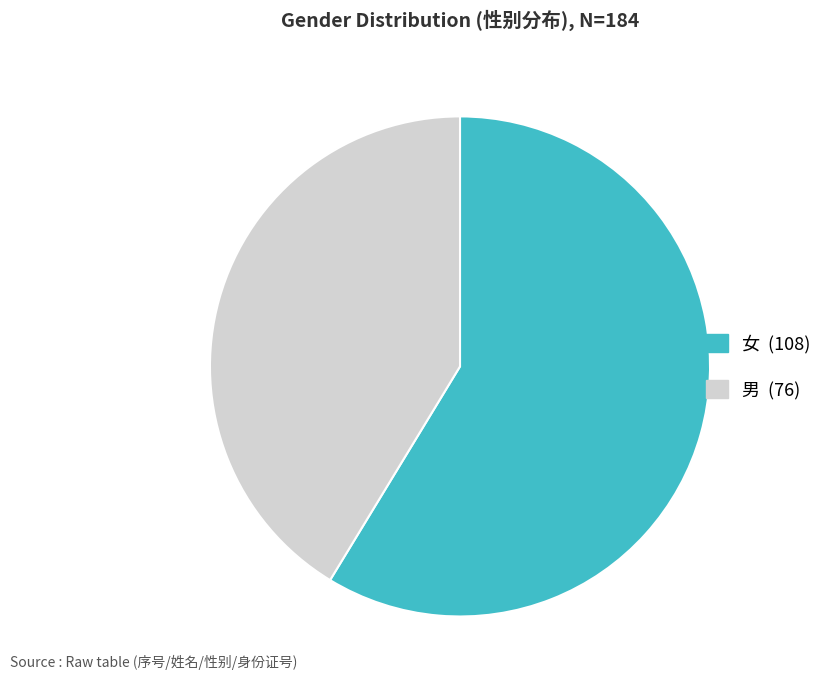

Approximately how many times larger is the value at 男 compared to 女?

0.7